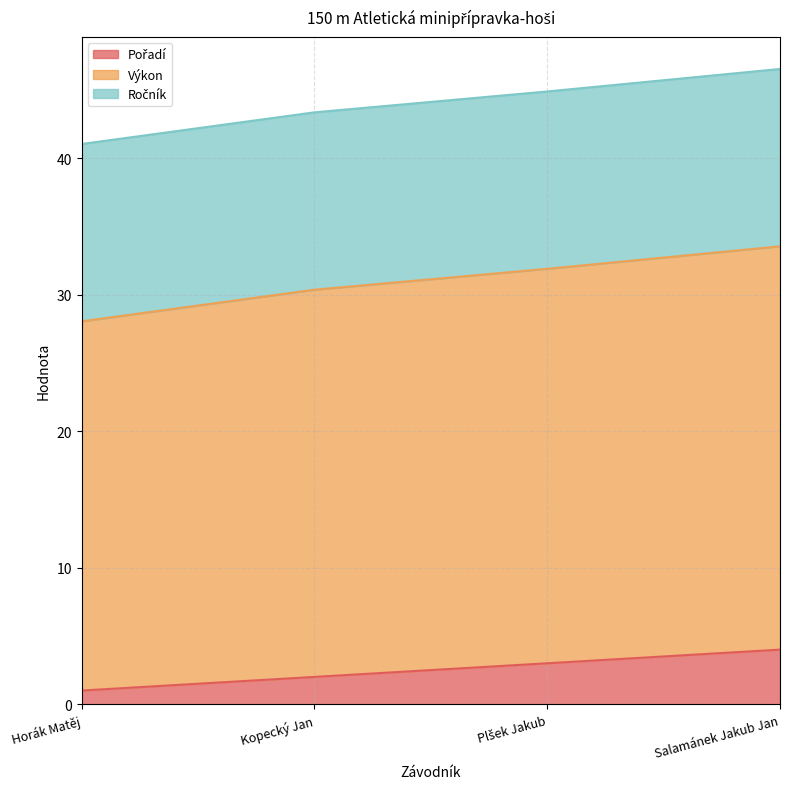

What is the total value across all series at Horák Matěj?

41.1